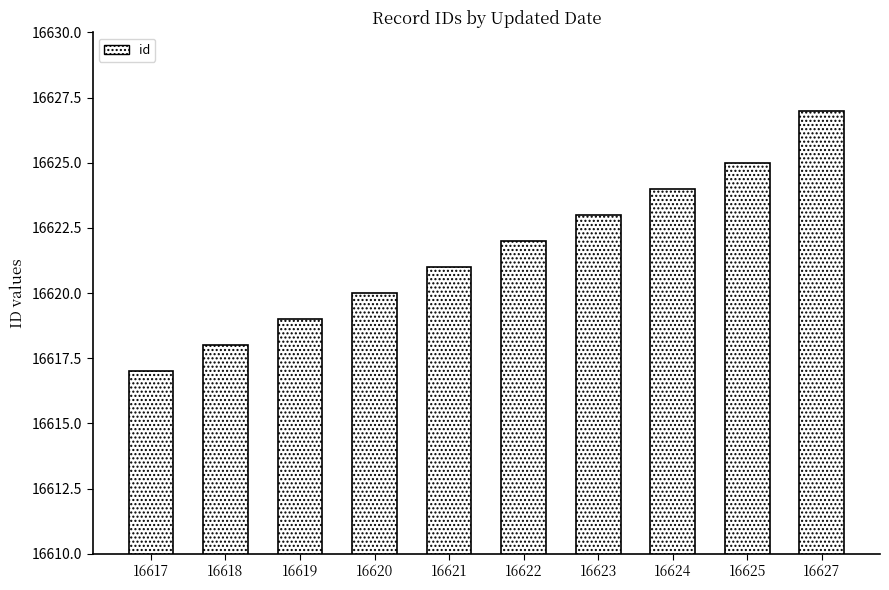

The chart shows a value of 16619 at 16619. True or false?

True